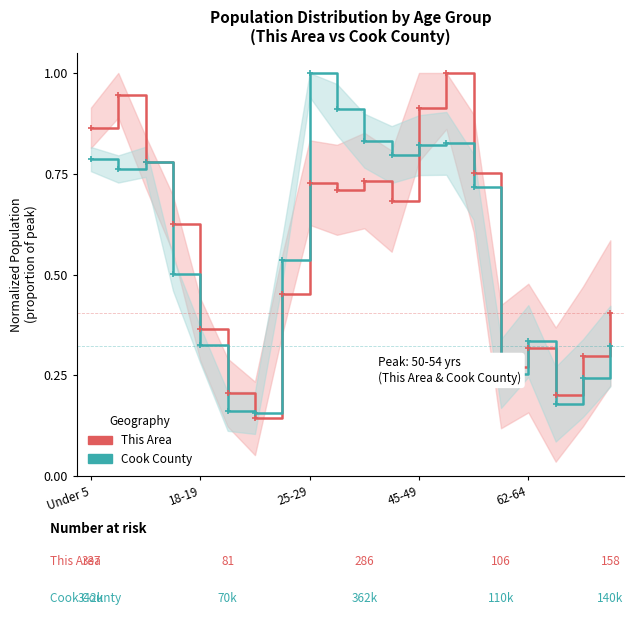

The value of Cook County at 10 is 0.8. True or false?

True